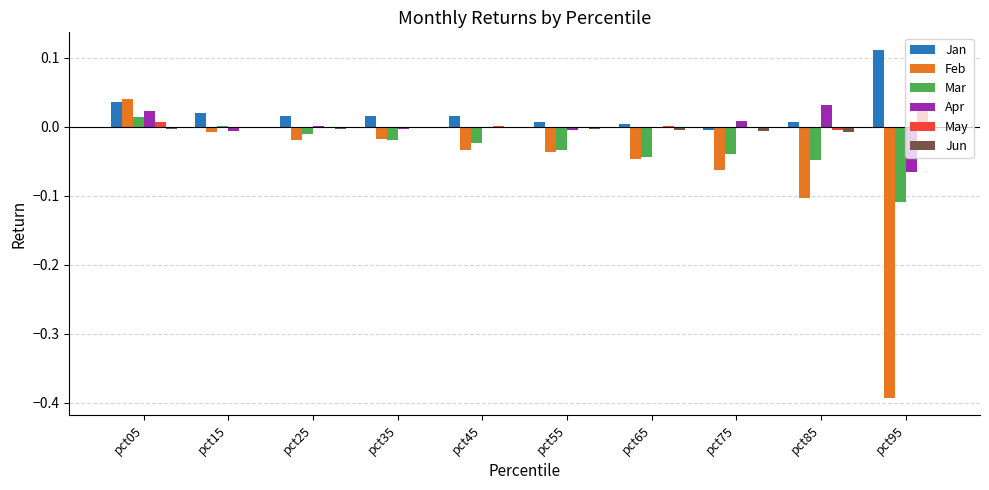

How many distinct data groups are displayed?

6